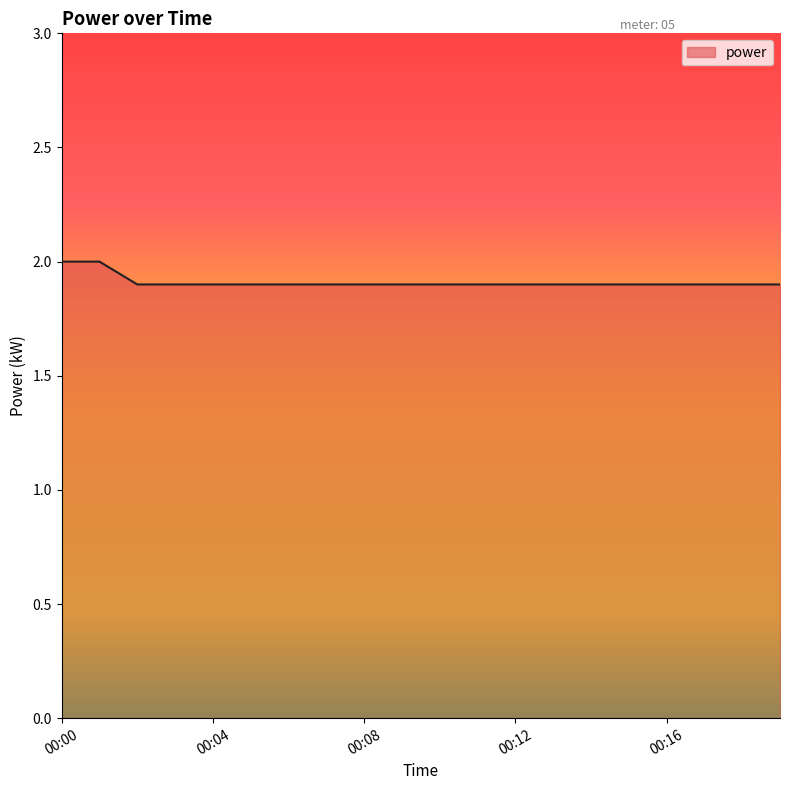

Reading right to left, list all the values displayed in this chart.

1.9	1.9	1.9	1.9	1.9	1.9	1.9	1.9	1.9	1.9	1.9	1.9	1.9	1.9	1.9	1.9	1.9	1.9	2.0	2.0